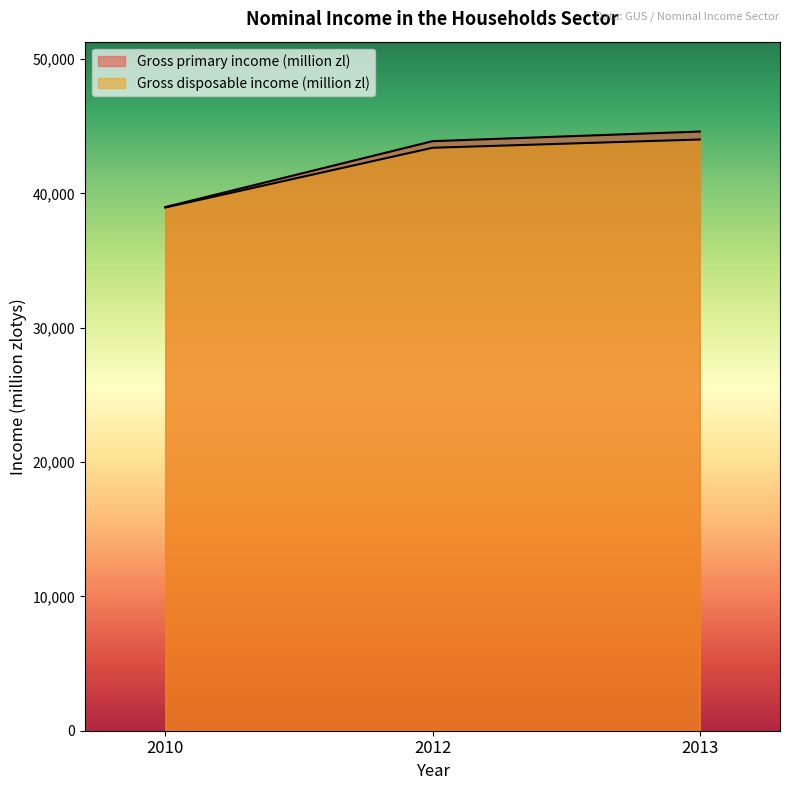

What is the sum of all Gross disposable income (million zl) values?

126374